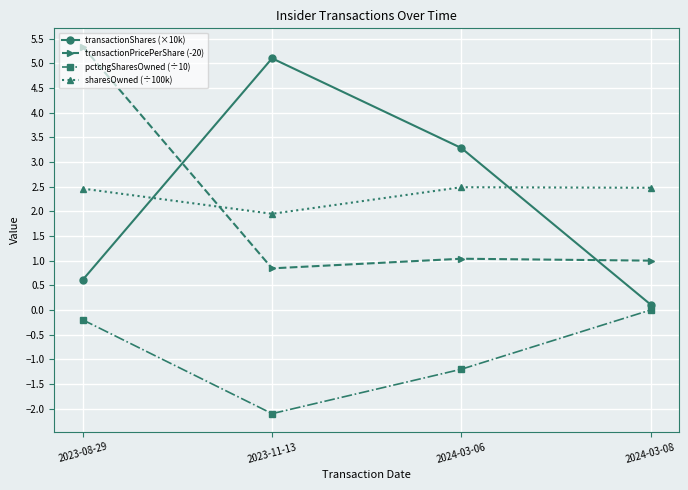

True or false: pctchgSharesOwned (÷10) has more than 1 interior local peaks.

False